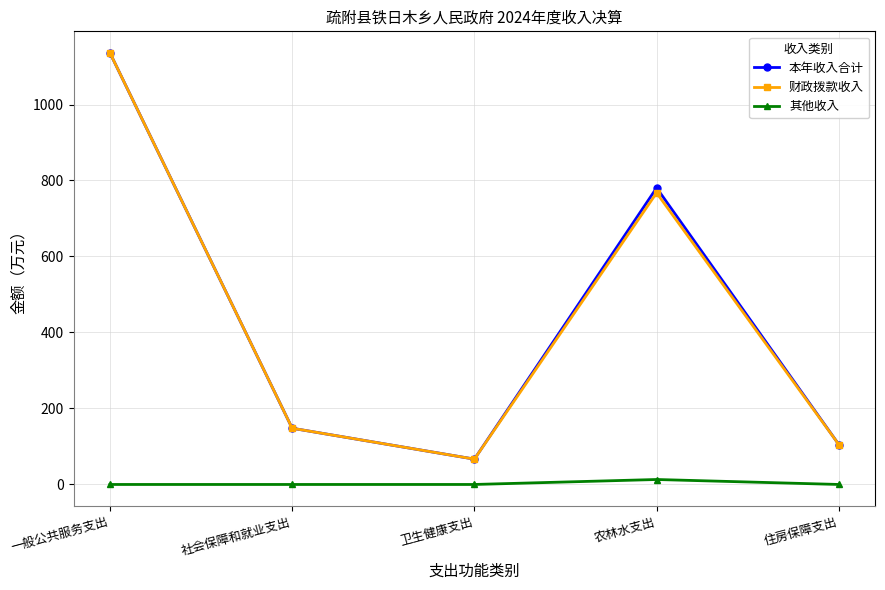

Which series changed the most between 农林水支出 and 住房保障支出?

本年收入合计